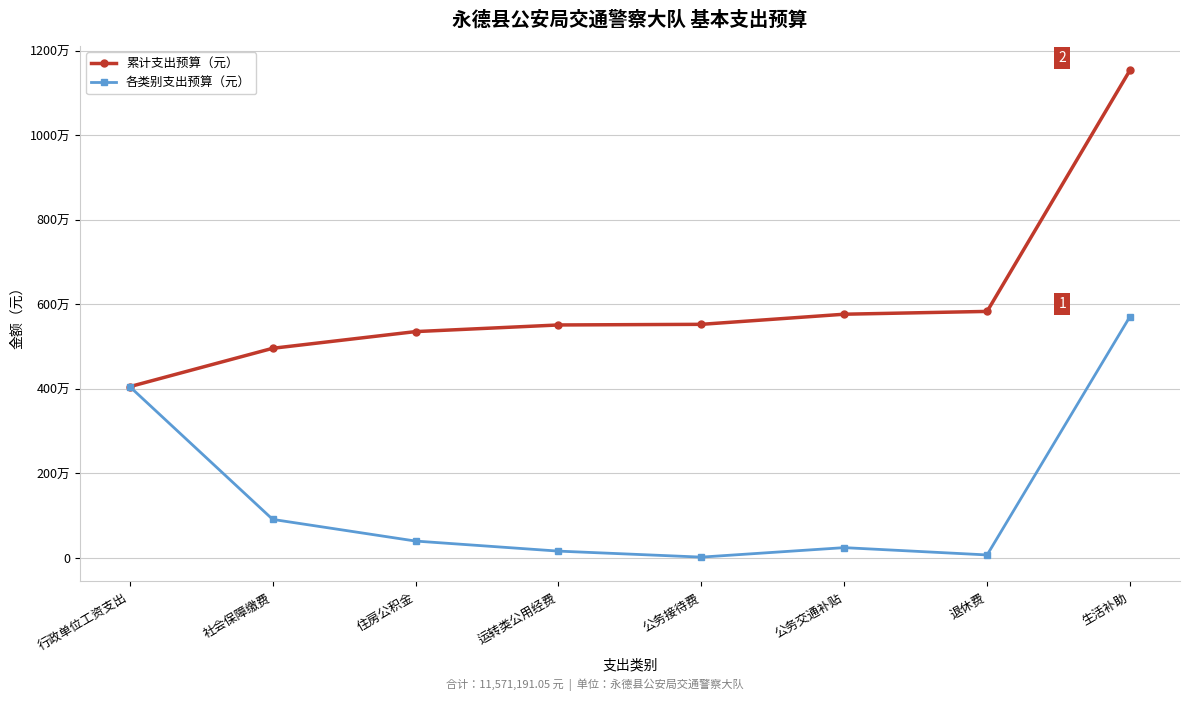

Is this an area chart (filled region under the line)?

No